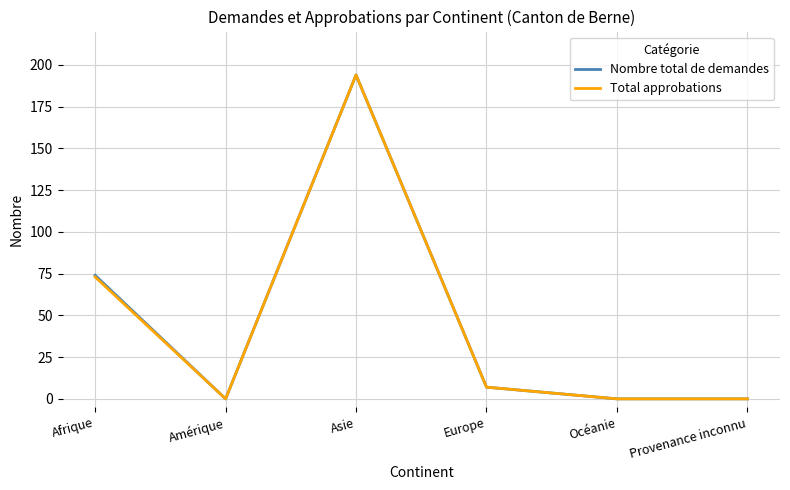

The value of Total approbations at Amérique is 0. True or false?

True